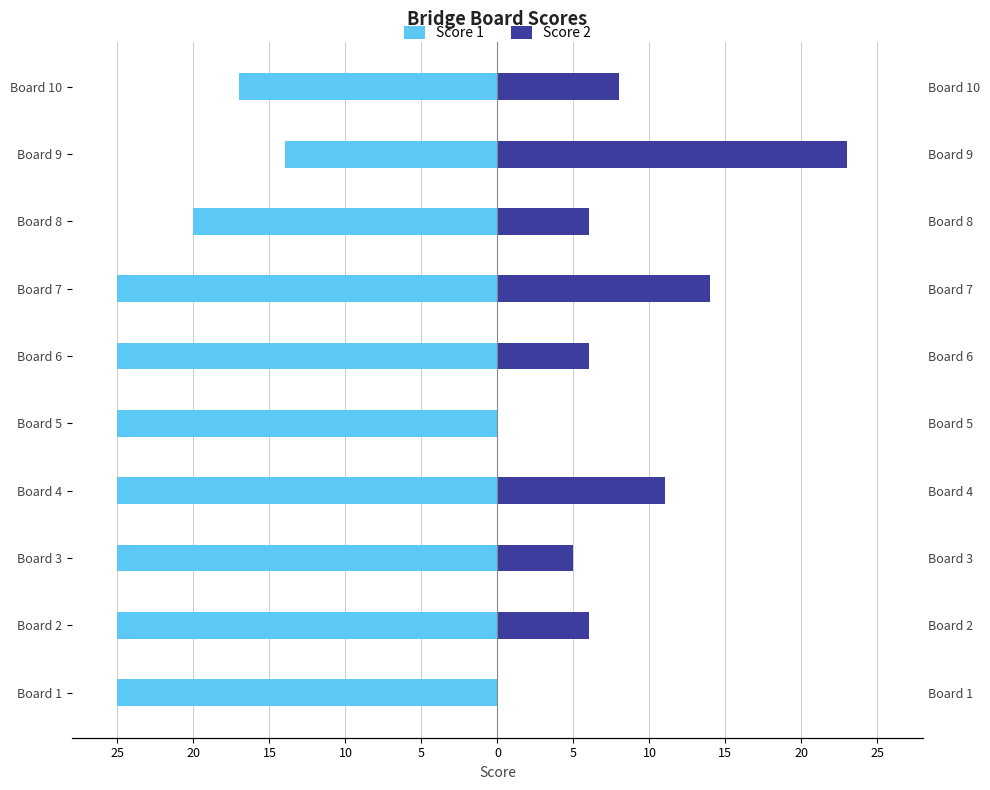

Count the number of data series in this chart.

2